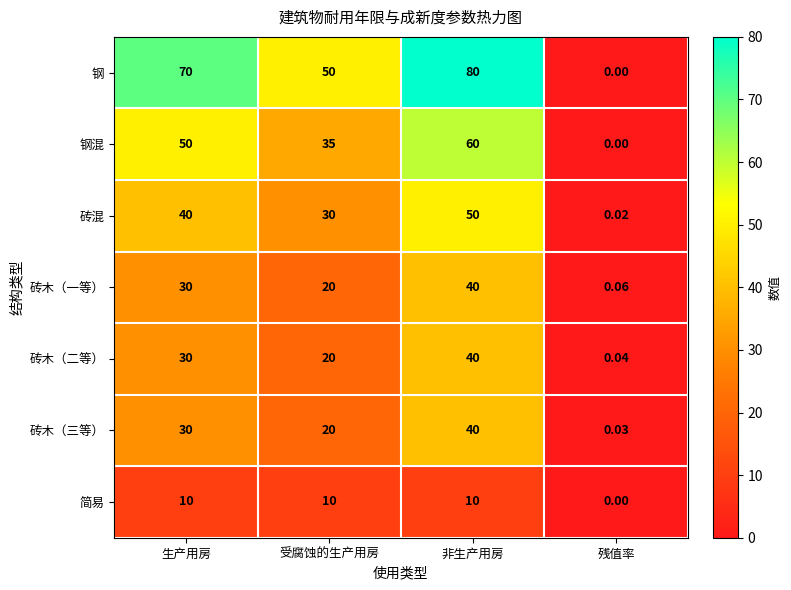

Between 生产用房 and 残值率, which series saw the biggest shift?

钢